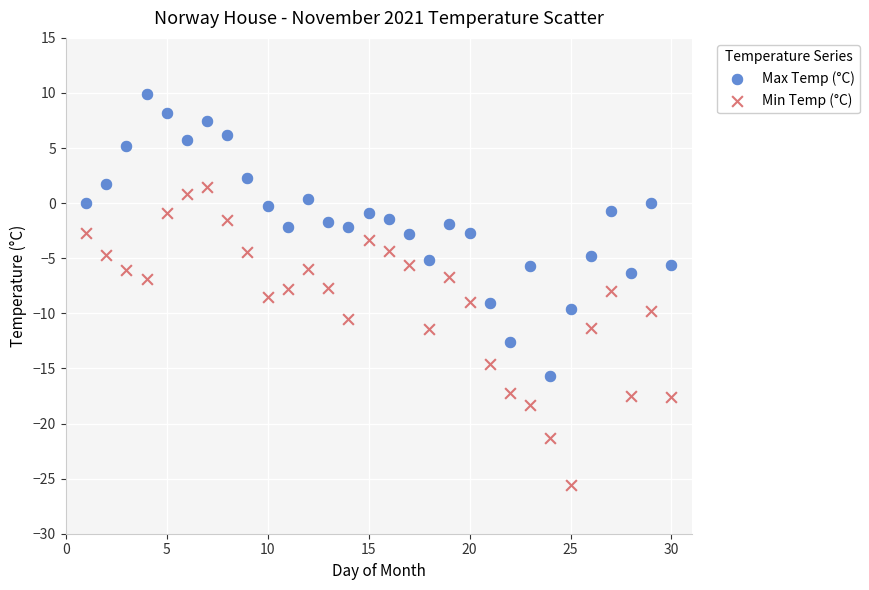

Which series has the widest spread of Y values?

Min Temp (°C)